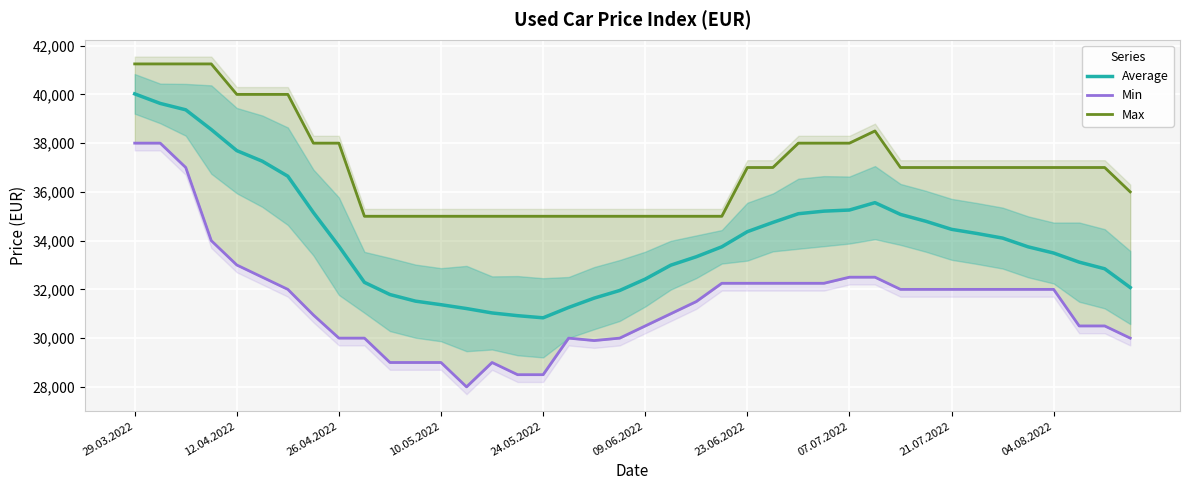

What are all the series names shown in the legend?

Average, Min, Max